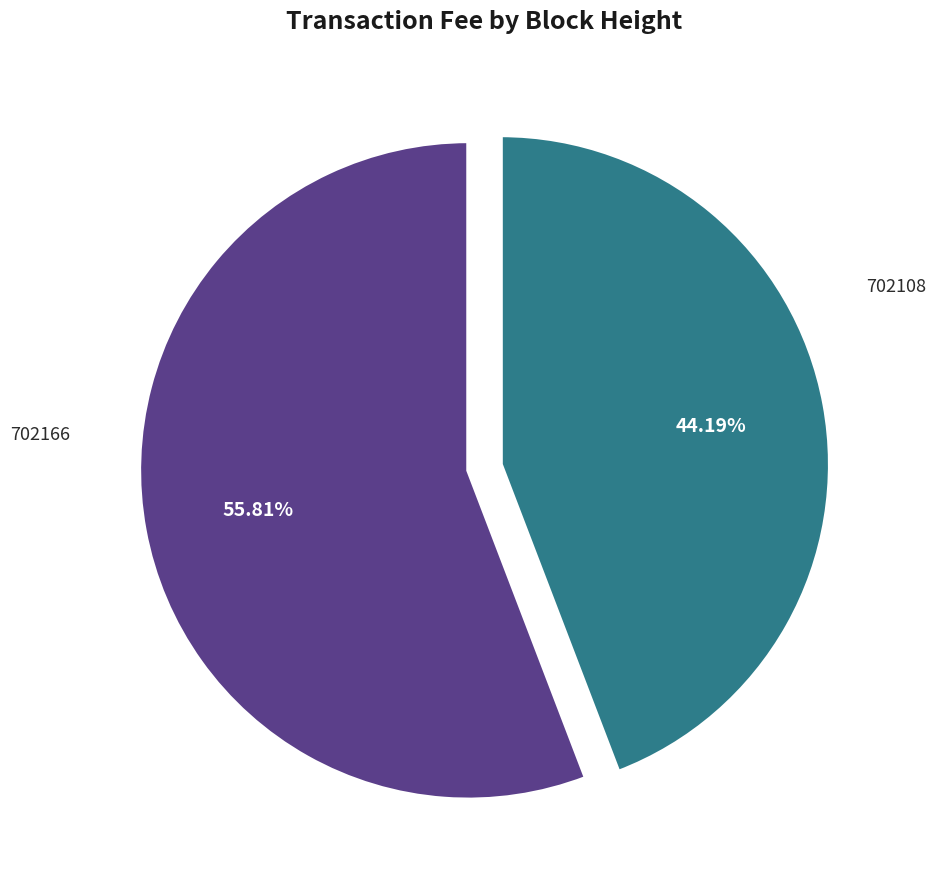

Is there a majority slice in this chart?

Yes